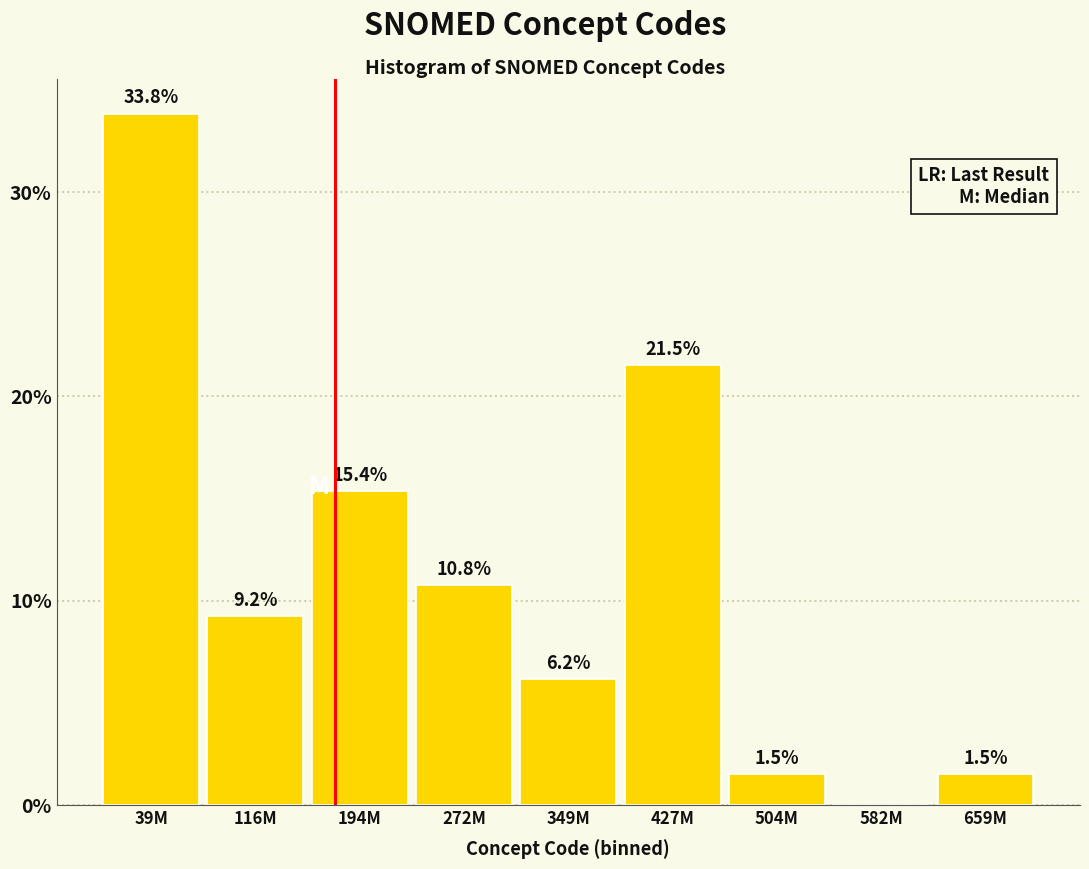

Reading left to right, transcribe all the data shown in this chart.

39M=33.8	116M=9.2	194M=15.4	272M=10.8	349M=6.2	427M=21.5	504M=1.5	582M=0.0	659M=1.5